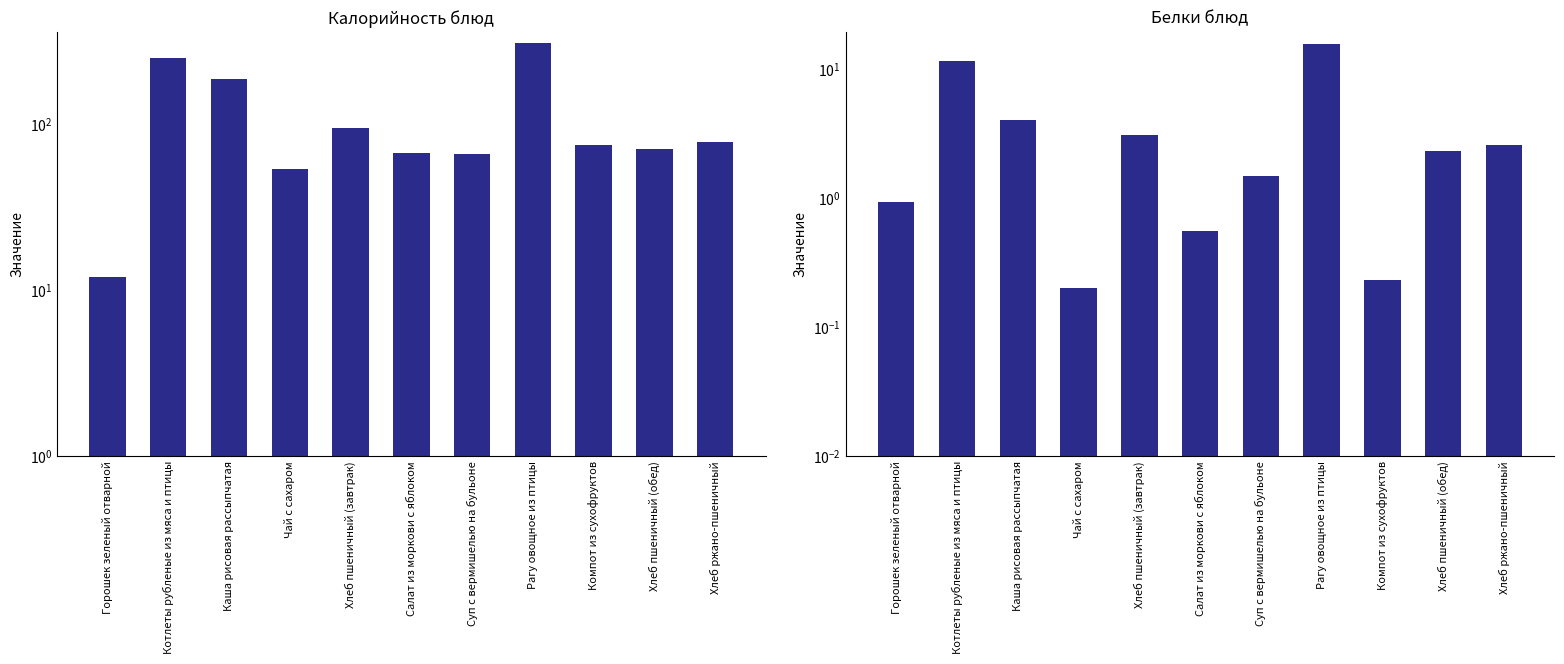

Between Каша рисовая рассыпчатая and Суп с вермишелью на бульоне, which is larger?

Каша рисовая рассыпчатая